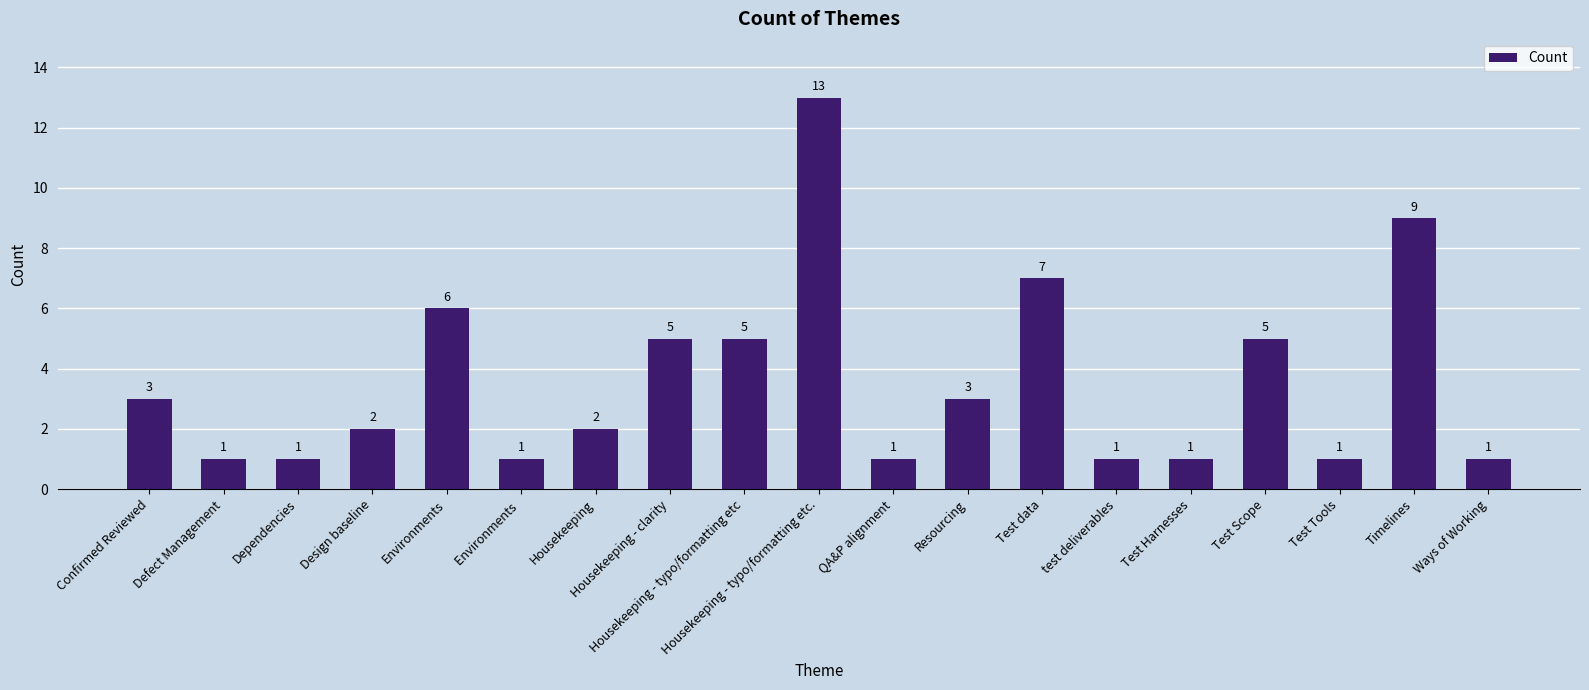

What is the label of the 16th bar from the left?

Test Scope